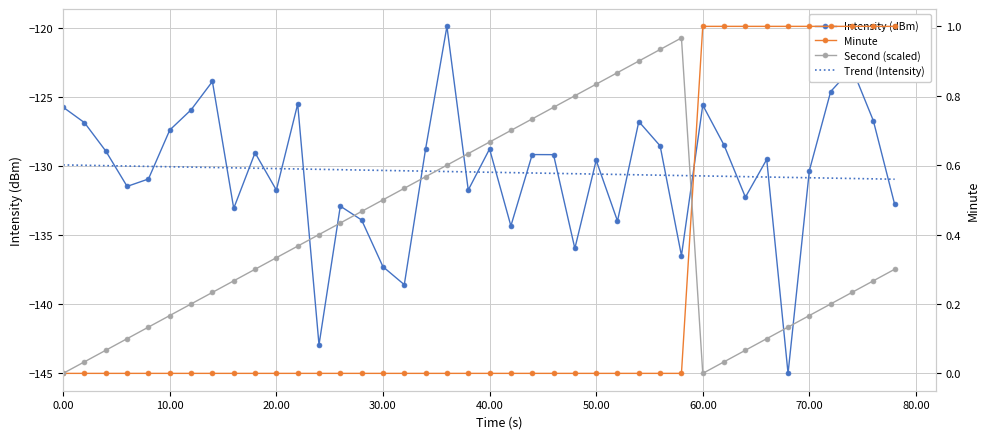

True or false: Minute has more than 1 interior local peaks.

False